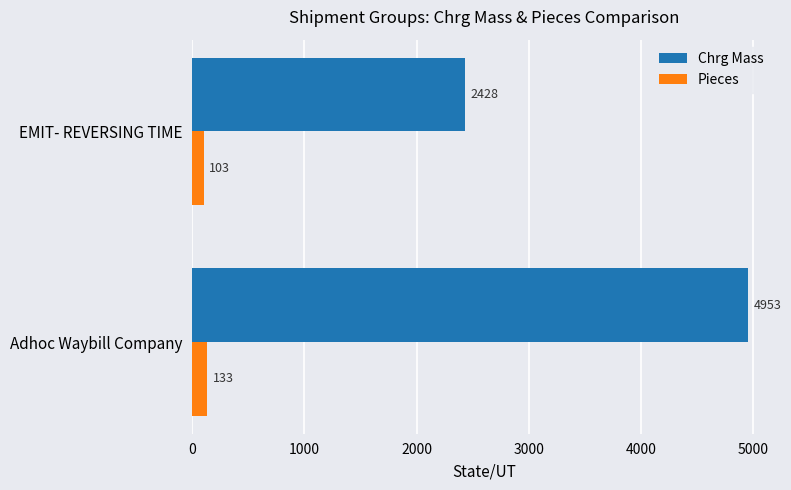

The Chrg Mass series shows 4953 at Adhoc Waybill Company. True or false?

True